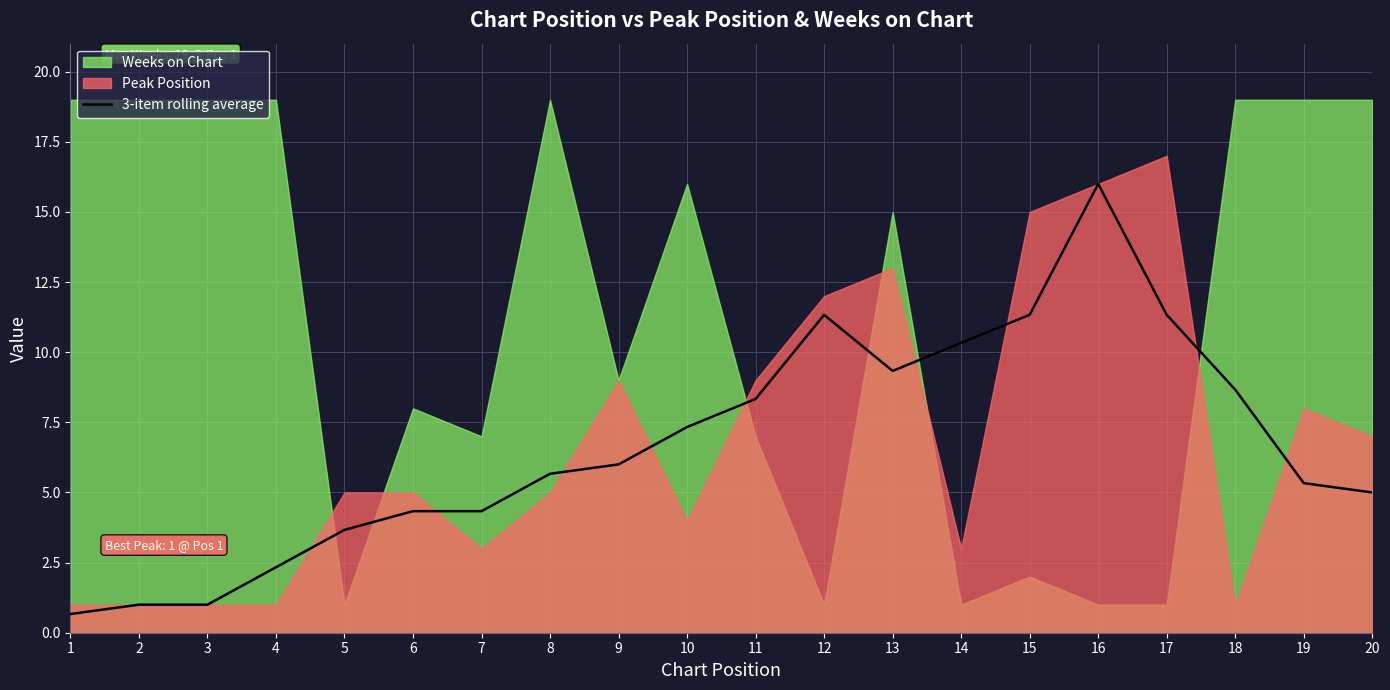

Reading left to right, what are all the values shown in this chart?

1=0.7	2=1.0	3=1.0	4=2.3	5=3.7	6=4.3	7=4.3	8=5.7	9=6.0	10=7.3	11=8.3	12=11.3	13=9.3	14=10.3	15=11.3	16=16.0	17=11.3	18=8.7	19=5.3	20=5.0